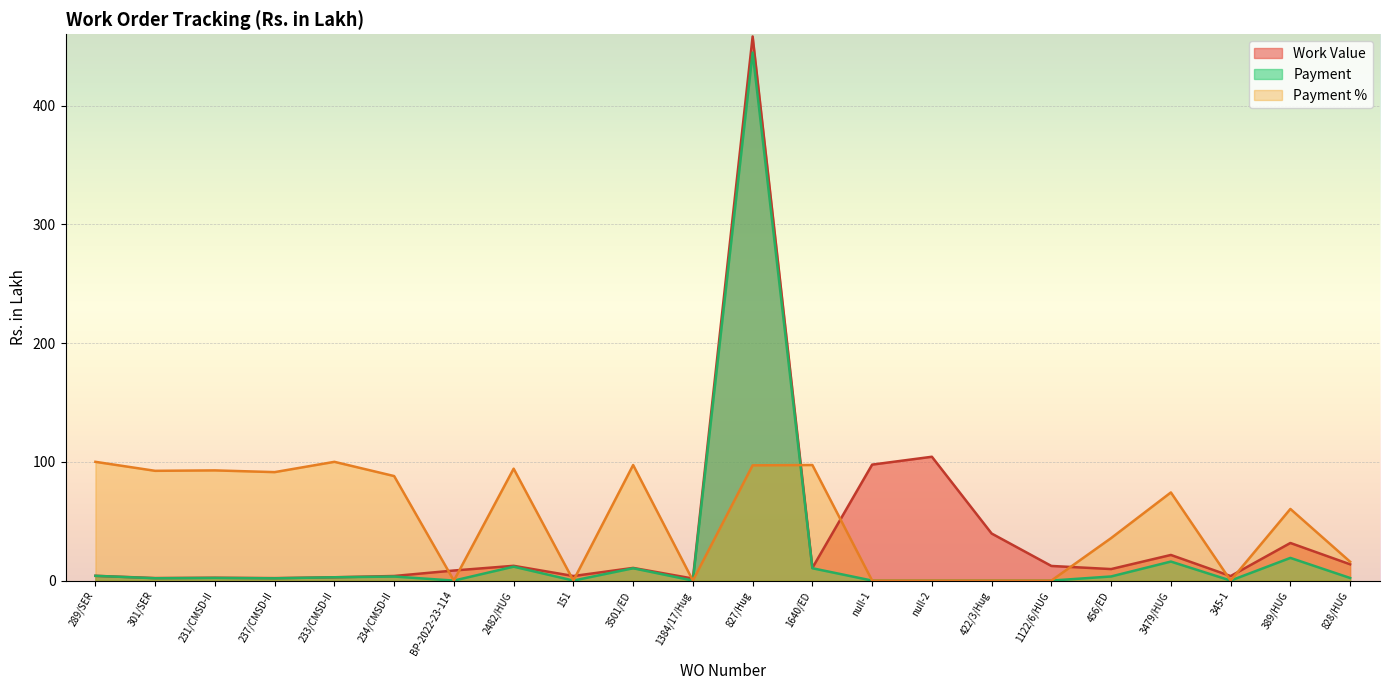

How many lines are shown in the chart?

3